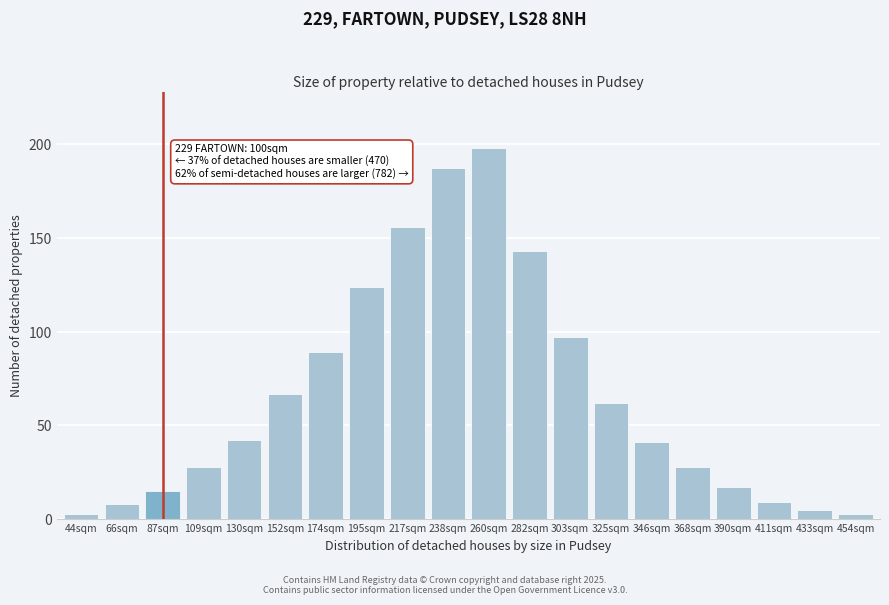

Reading right to left, transcribe all the data shown in this chart.

454sqm=3	433sqm=5	411sqm=9	390sqm=17	368sqm=28	346sqm=41	325sqm=62	303sqm=97	282sqm=143	260sqm=198	238sqm=187	217sqm=156	195sqm=124	174sqm=89	152sqm=67	130sqm=42	109sqm=28	87sqm=15	66sqm=8	44sqm=3